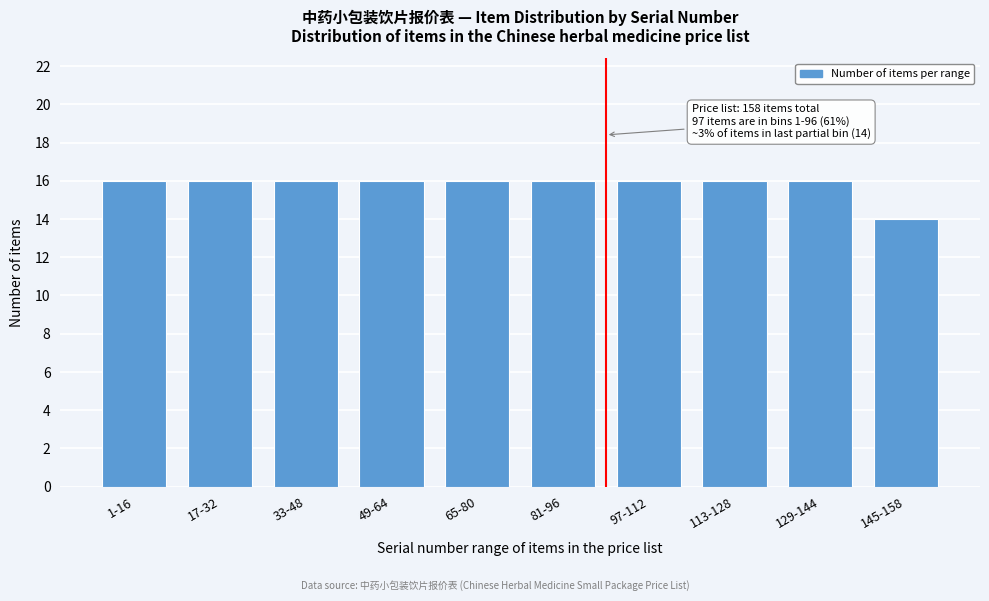

Reading left to right, list all the values displayed in this chart.

1-16=16	17-32=16	33-48=16	49-64=16	65-80=16	81-96=16	97-112=16	113-128=16	129-144=16	145-158=14